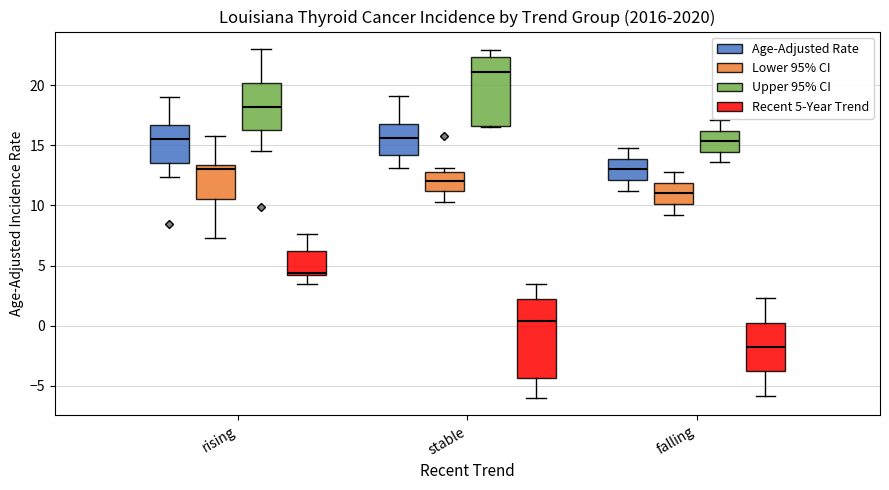

Which box has the lowest median line?

falling (Recent 5-Year Trend)